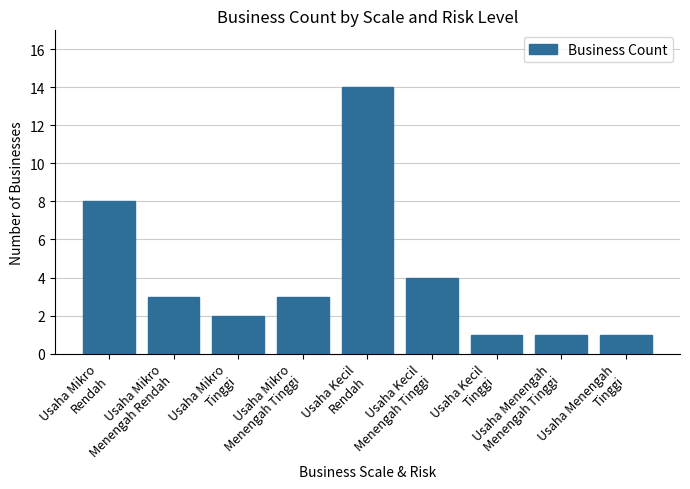

Which label corresponds to the largest value in the chart?

Usaha Kecil
Rendah